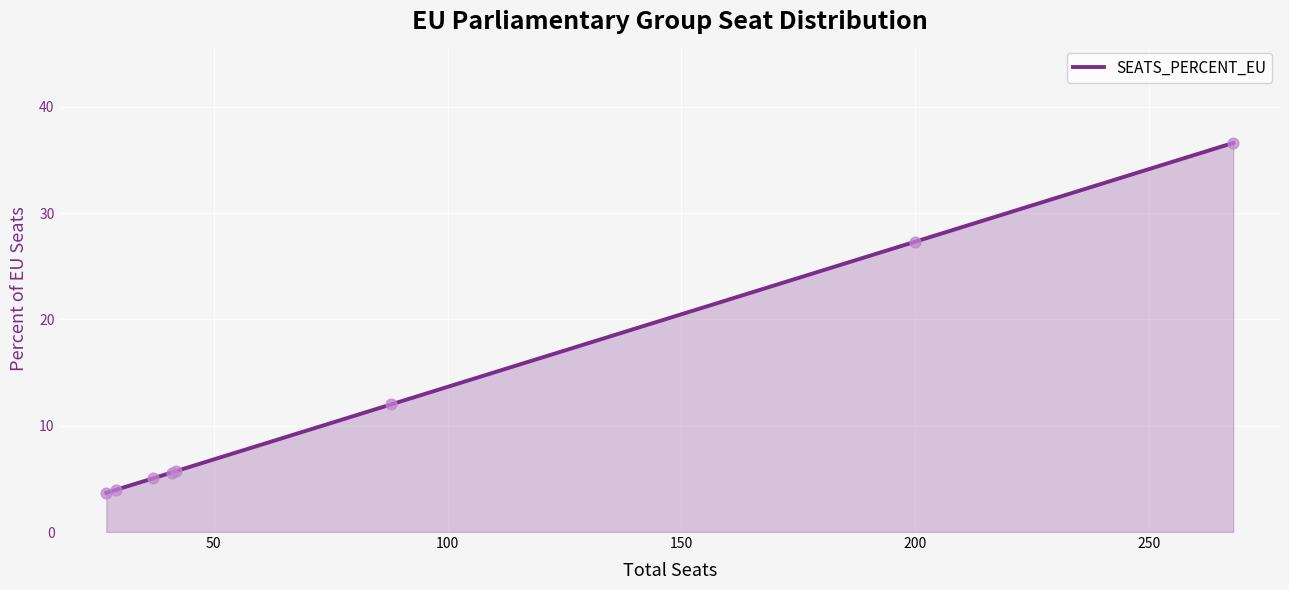

What is the sum of all values?

100.0